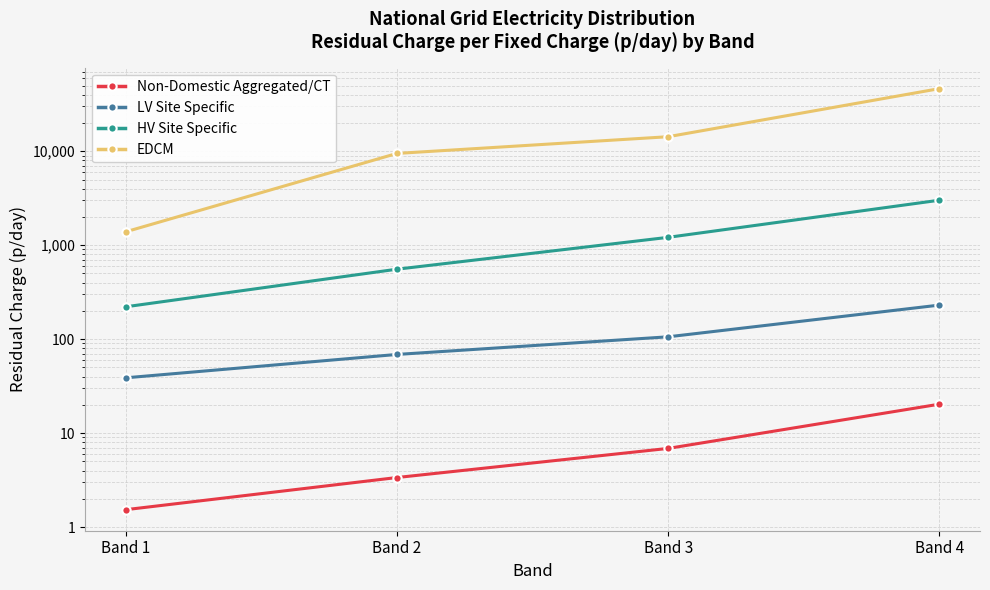

Which series has the largest range (max minus min)?

EDCM